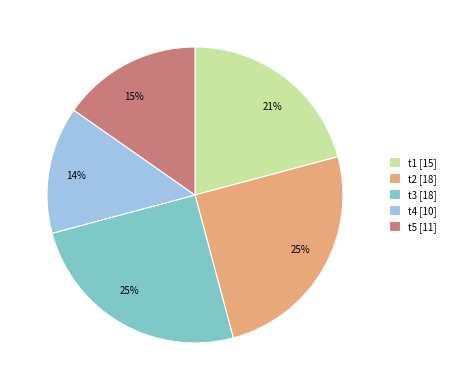

Does any single category account for the majority?

No